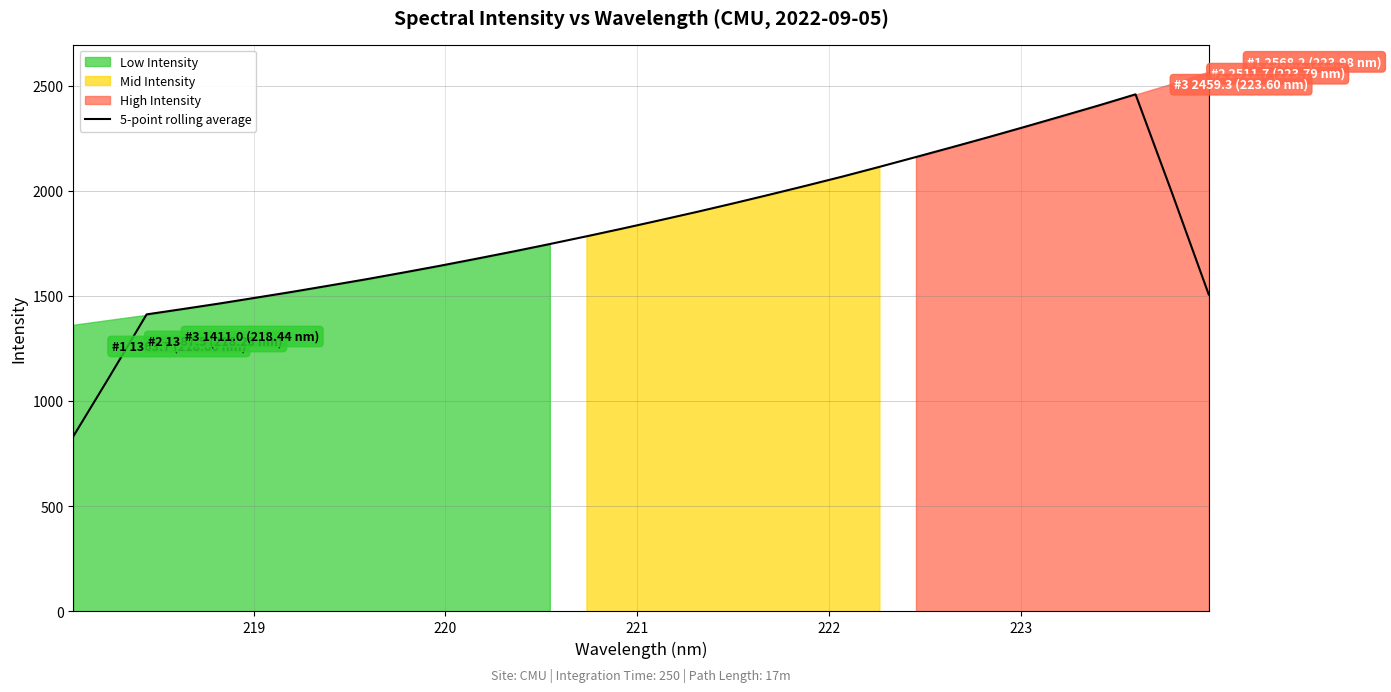

What is the maximum value for 5-point rolling average?

2460.1